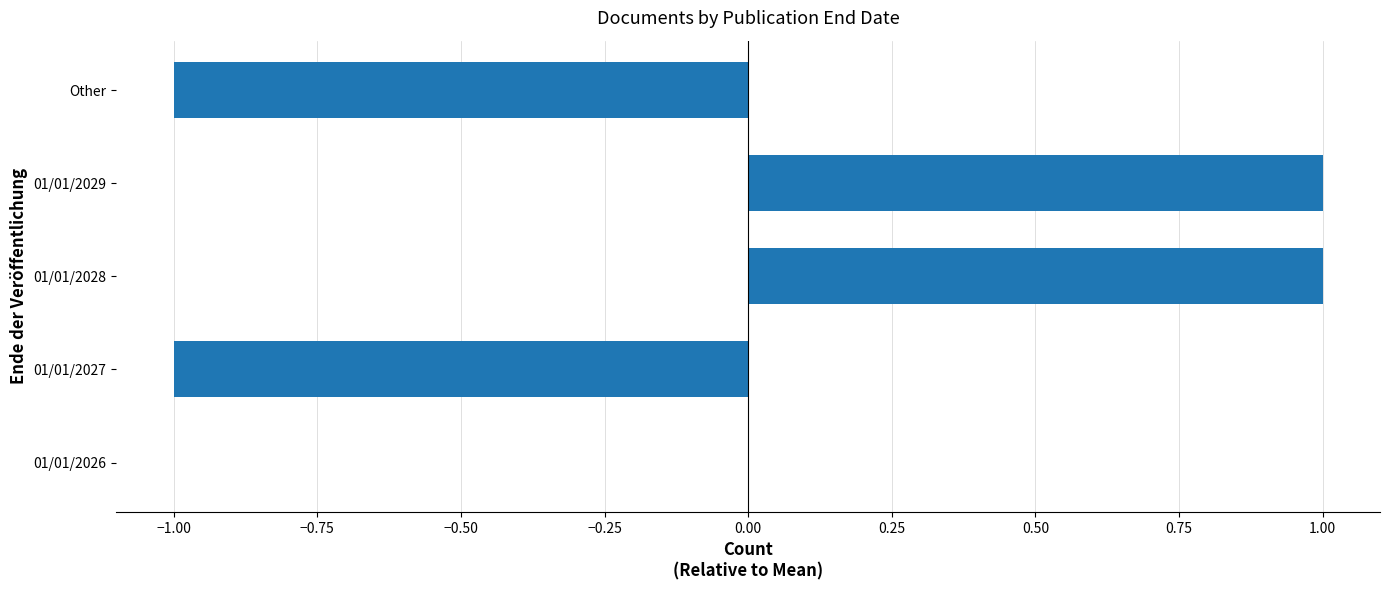

At which label is the value closest to 0?

01/01/2026